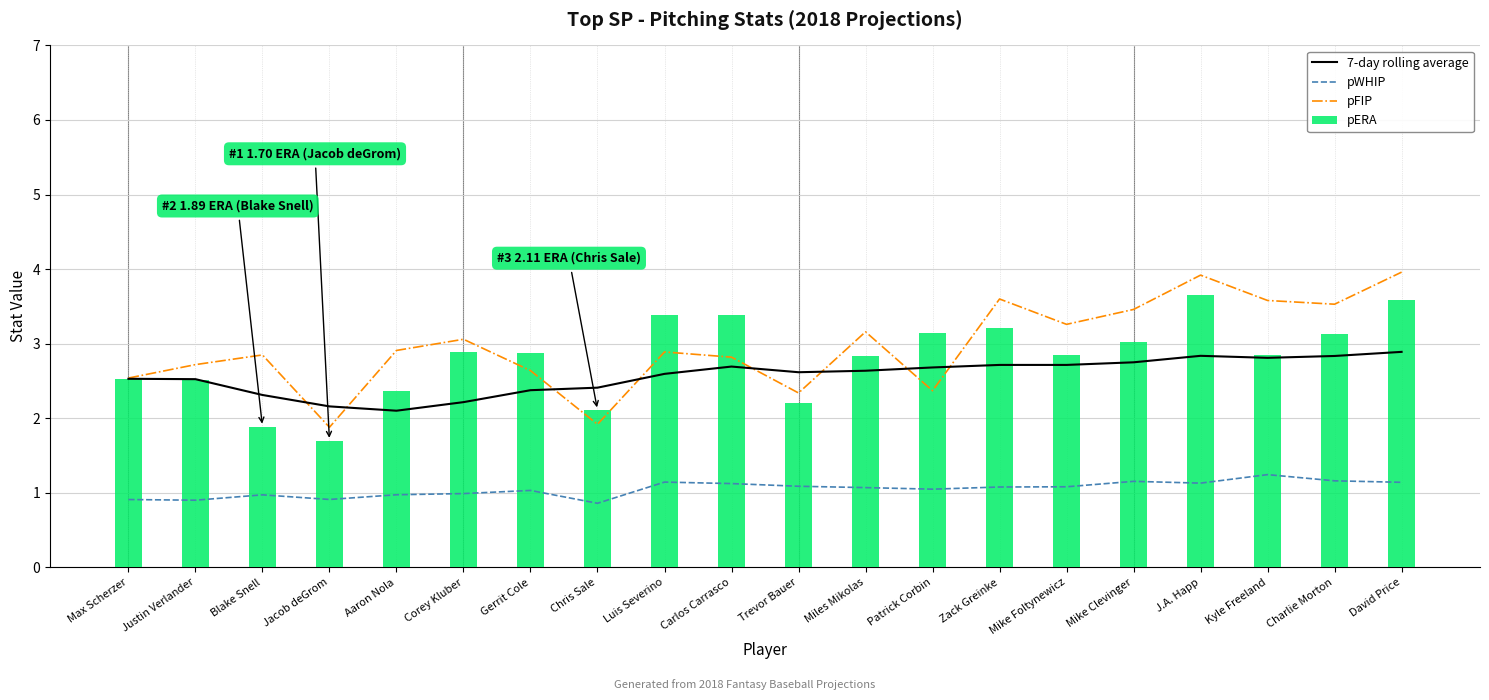

Is the value of pFIP at Gerrit Cole greater than the value of pWHIP at Trevor Bauer?

Yes